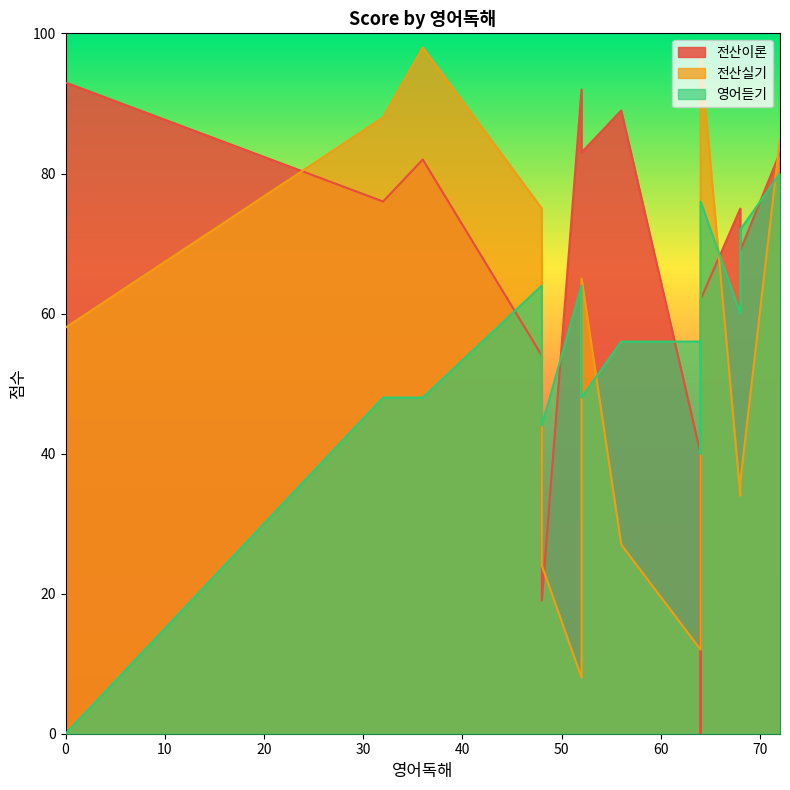

What is the maximum value shown in the chart?

98